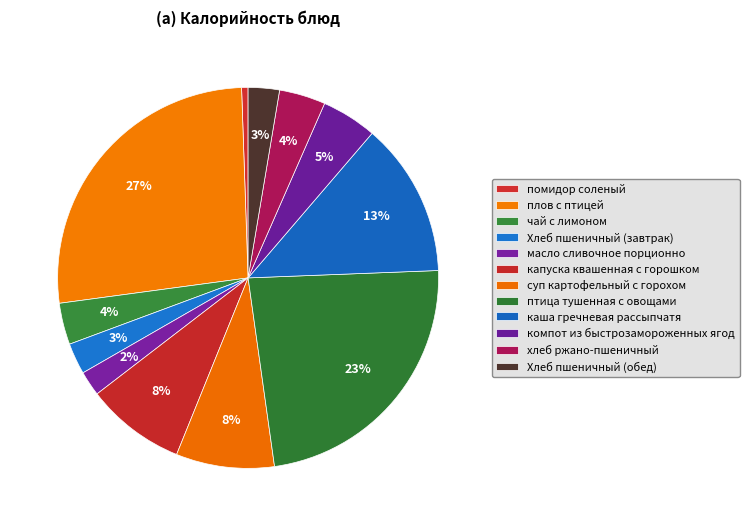

How many slices are in this pie chart?

12